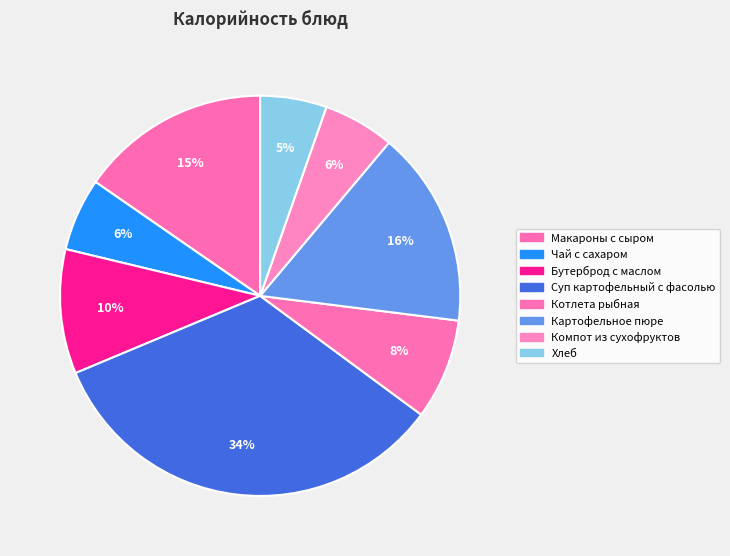

Is Чай с сахаром the majority of the pie?

No